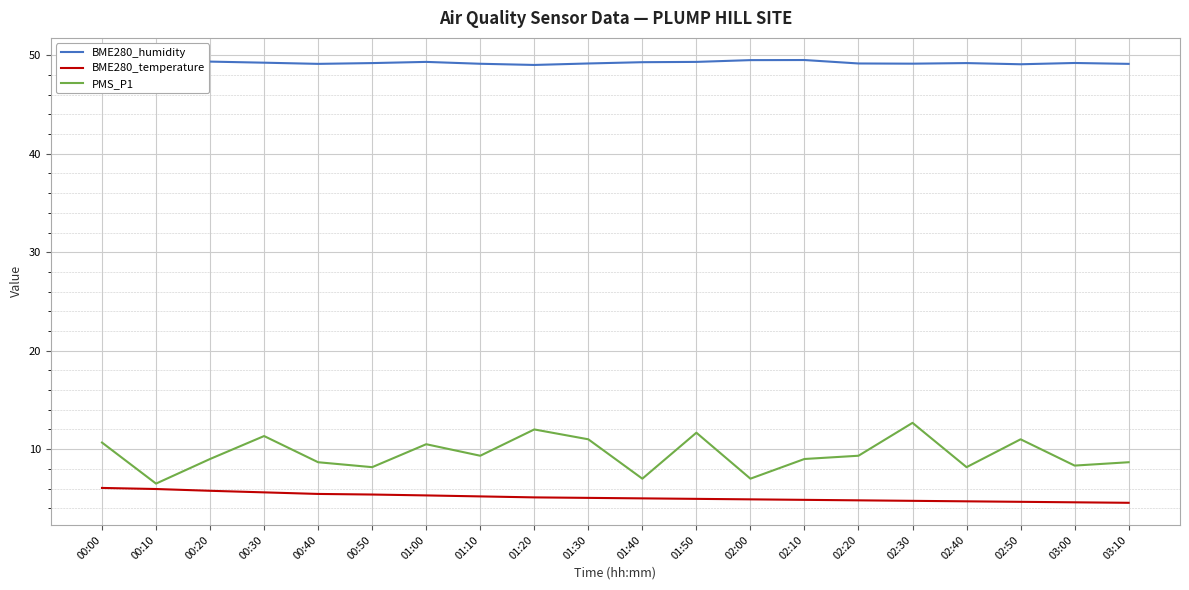

Is it true that BME280_humidity equals 49.5 at 02:00?

True